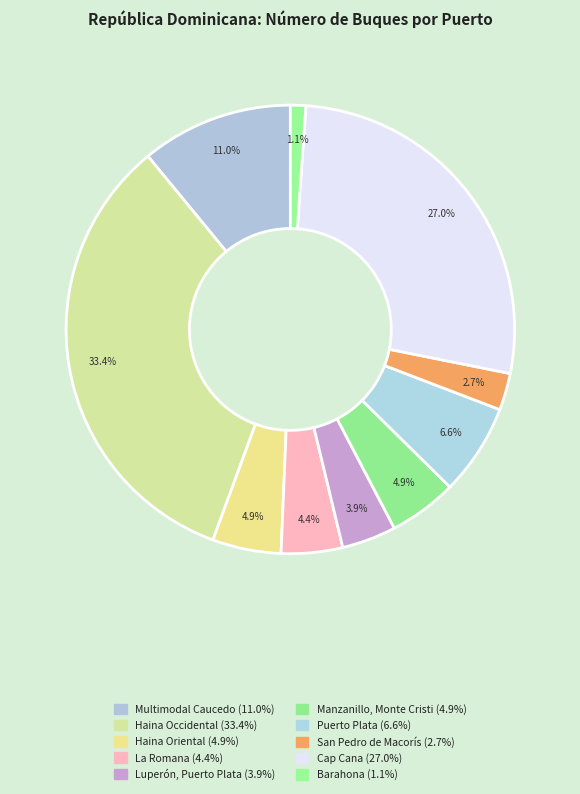

Is it true that La Romana is 14% of the pie?

False